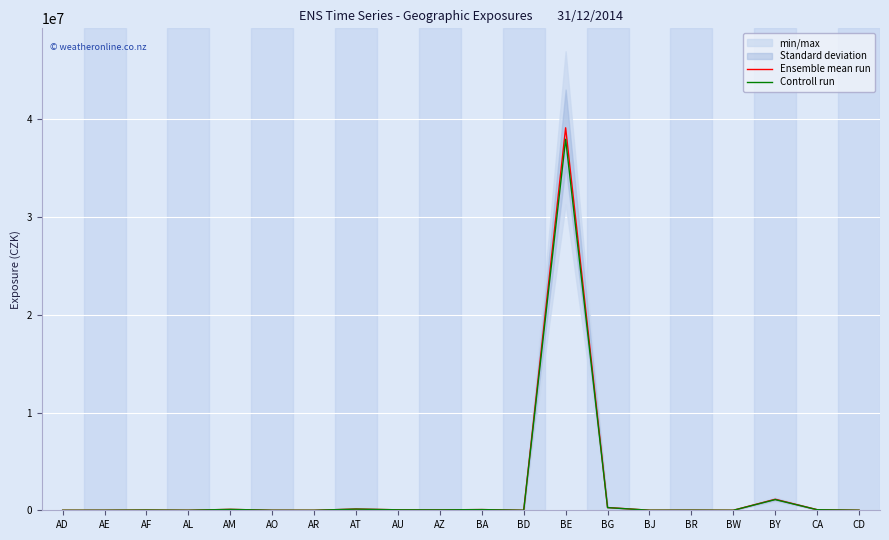

True or false: Controll run and Ensemble mean run cross at least once.

False